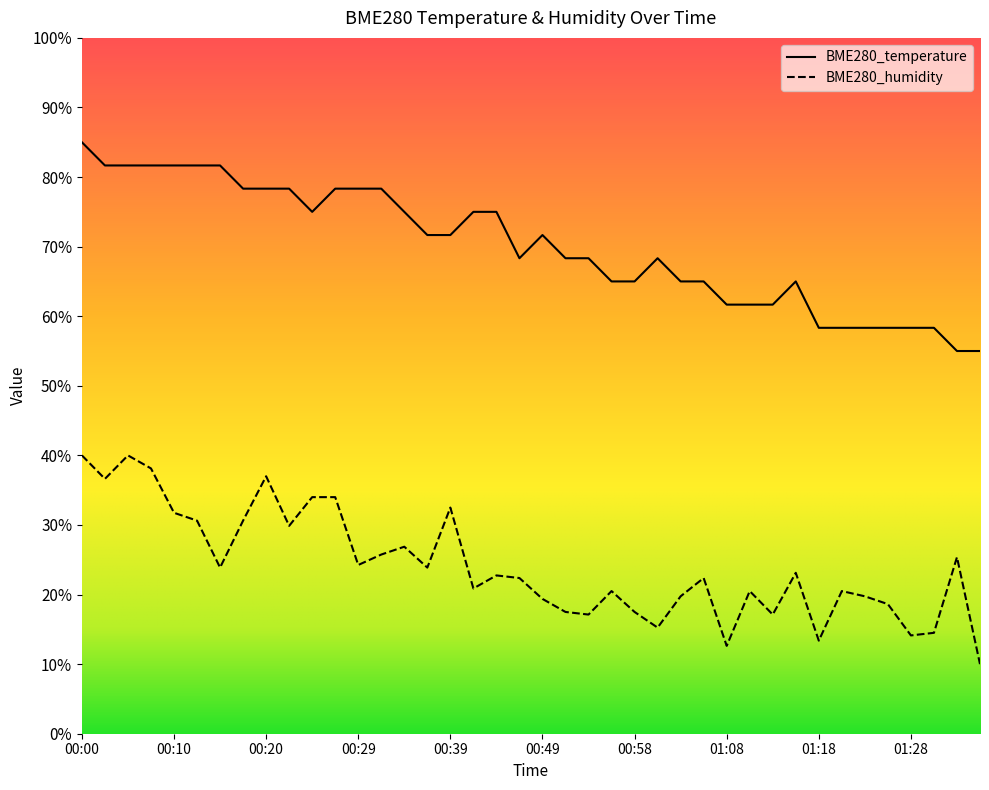

Which category has the highest value across all series?

00:00